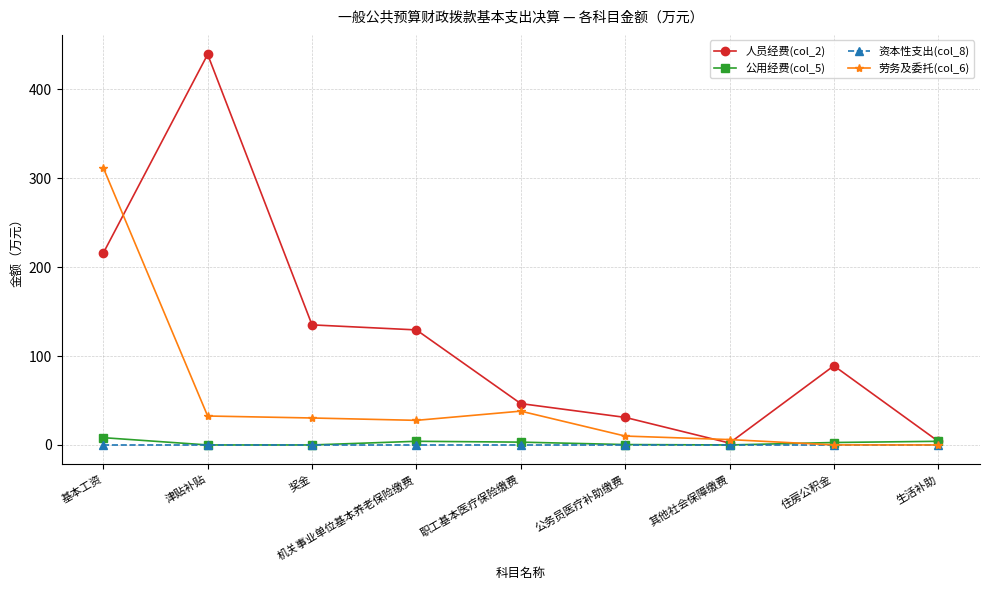

Which category has the highest value in the 人员经费(col_2) series?

津贴补贴